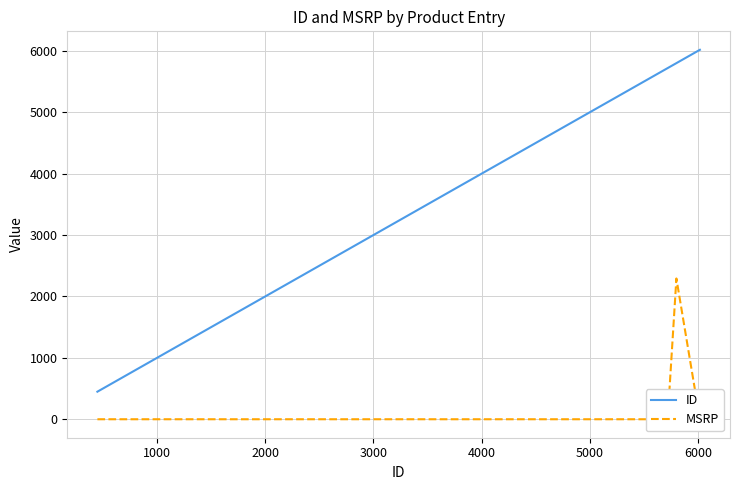

How many interior local peaks does the MSRP series have?

1